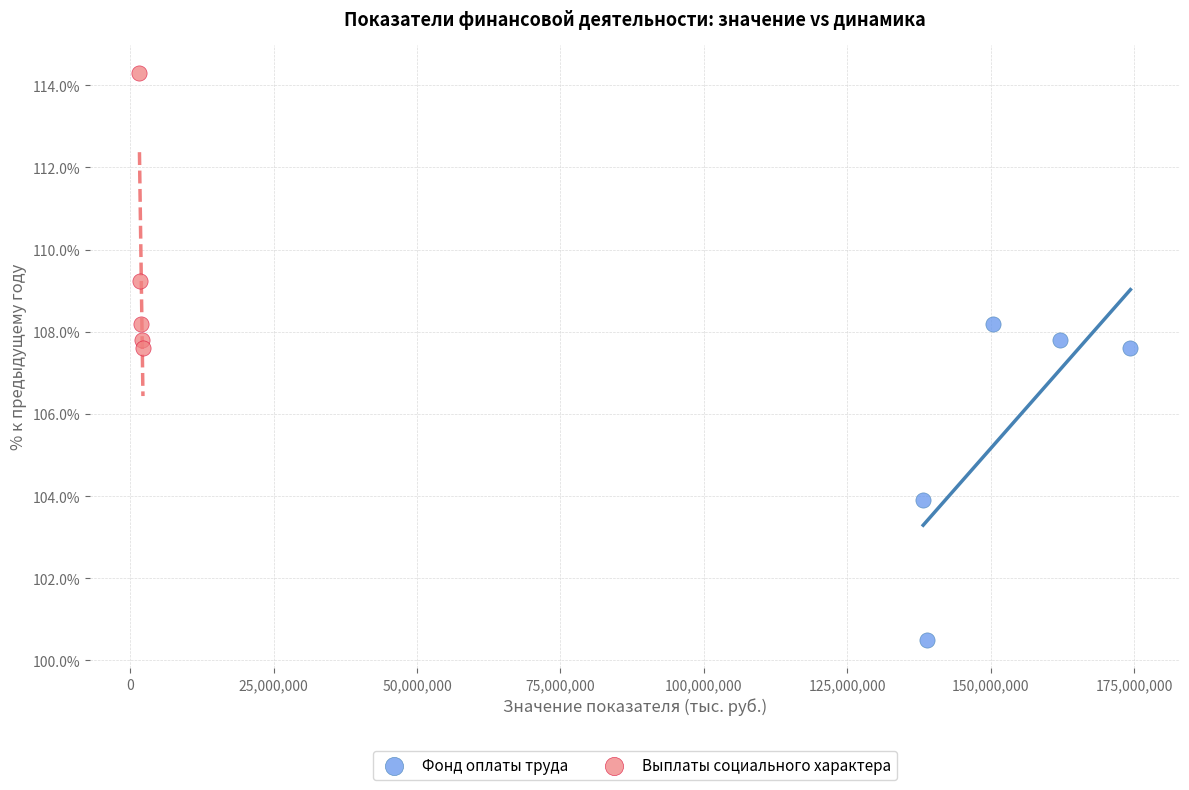

Which series contains the highest Y value?

Выплаты социального характера